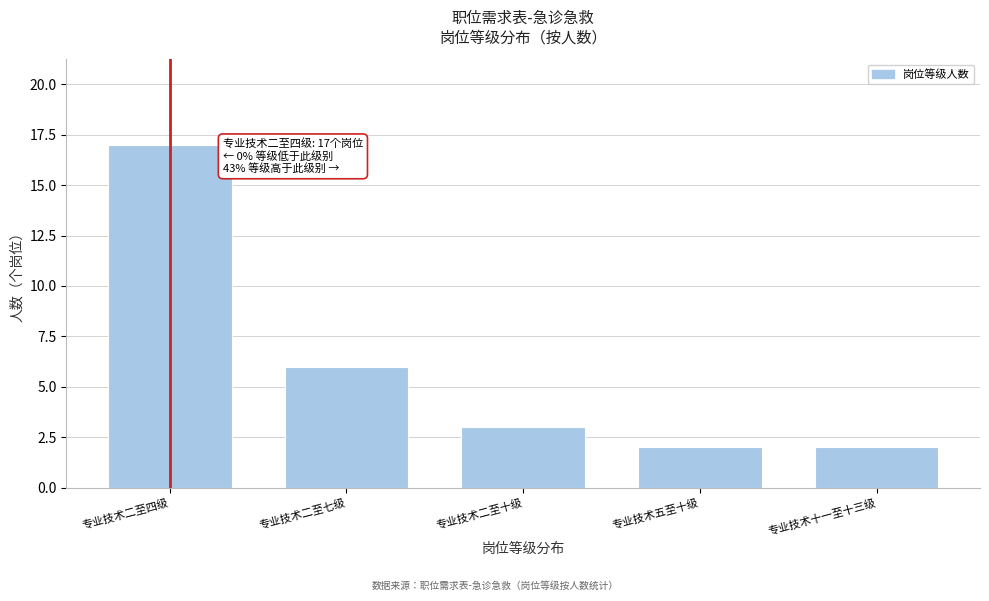

Reading right to left, transcribe all the data shown in this chart.

2	2	3	6	17